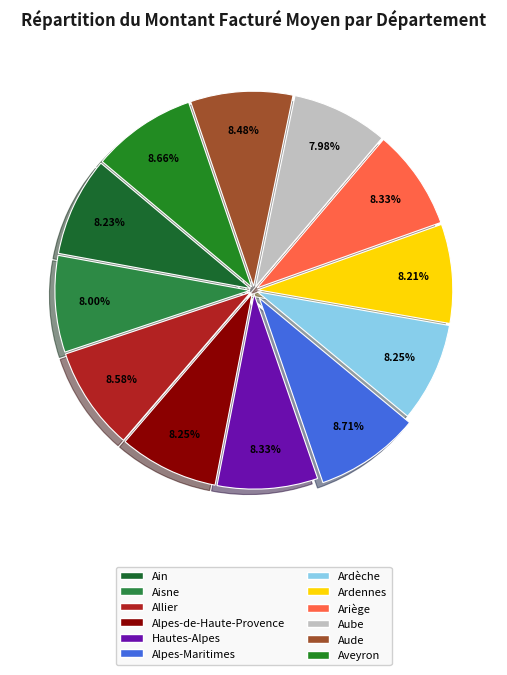

Does any single category account for the majority?

No